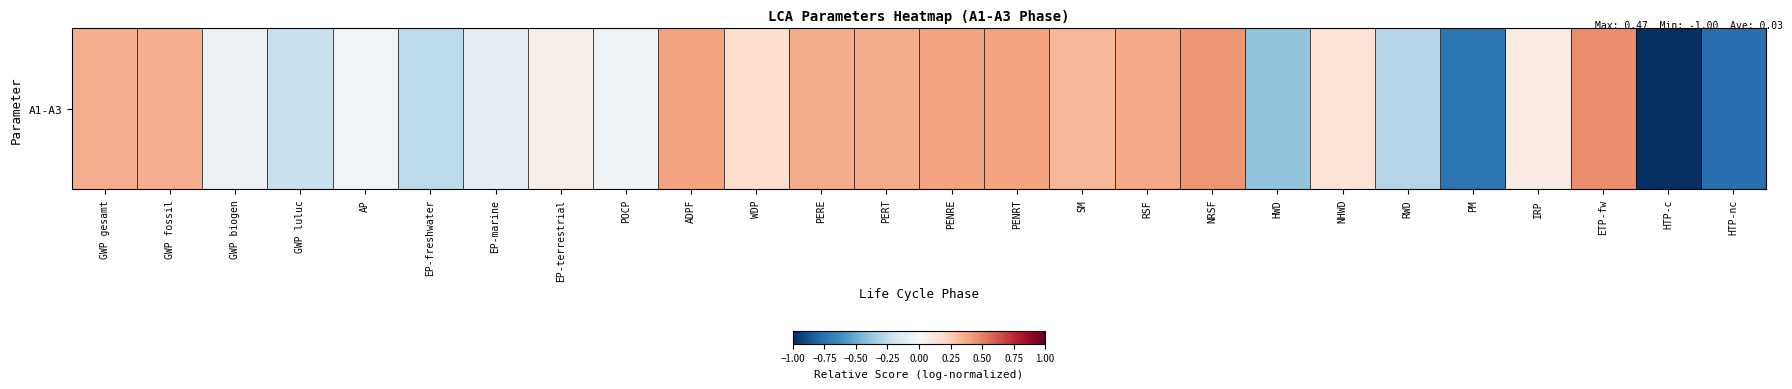

List the labels in order of value, largest first.

ETP-fw, NRSF, PENRE, PENRT, ADPF, RSF, PERE, PERT, GWP gesamt, GWP fossil, SM, WDP, NHWD, IRP, EP-terrestrial, AP, POCP, GWP biogen, EP-marine, GWP luluc, EP-freshwater, RWD, HWD, PM, HTP-nc, HTP-c